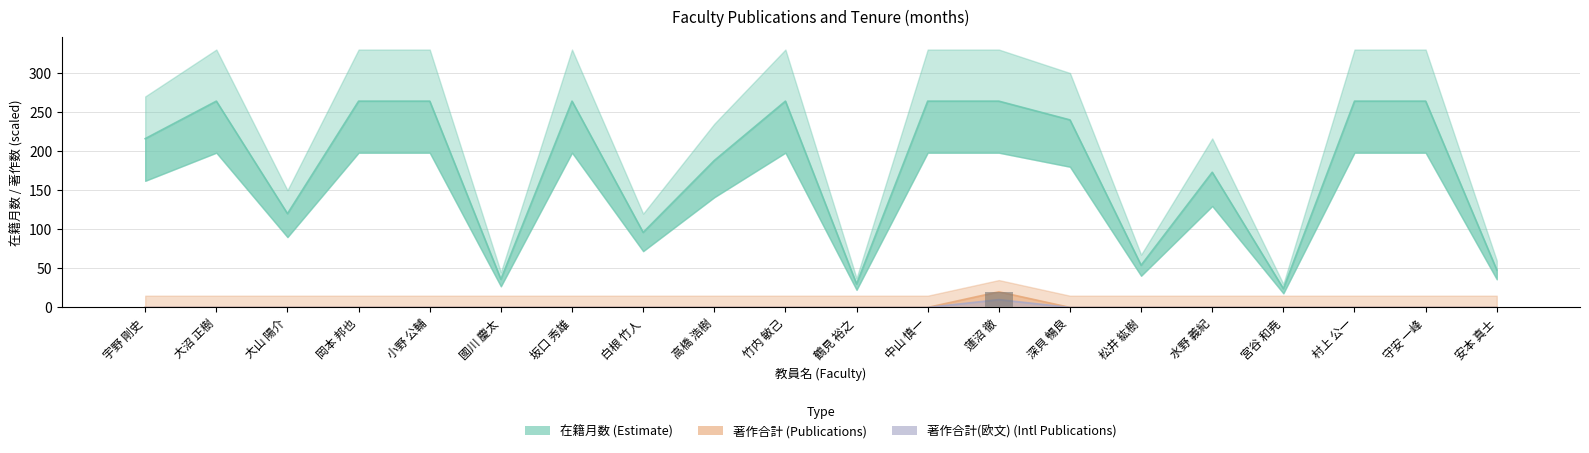

What is the difference between the maximum and minimum values in the 著作合計(欧文) series?

10